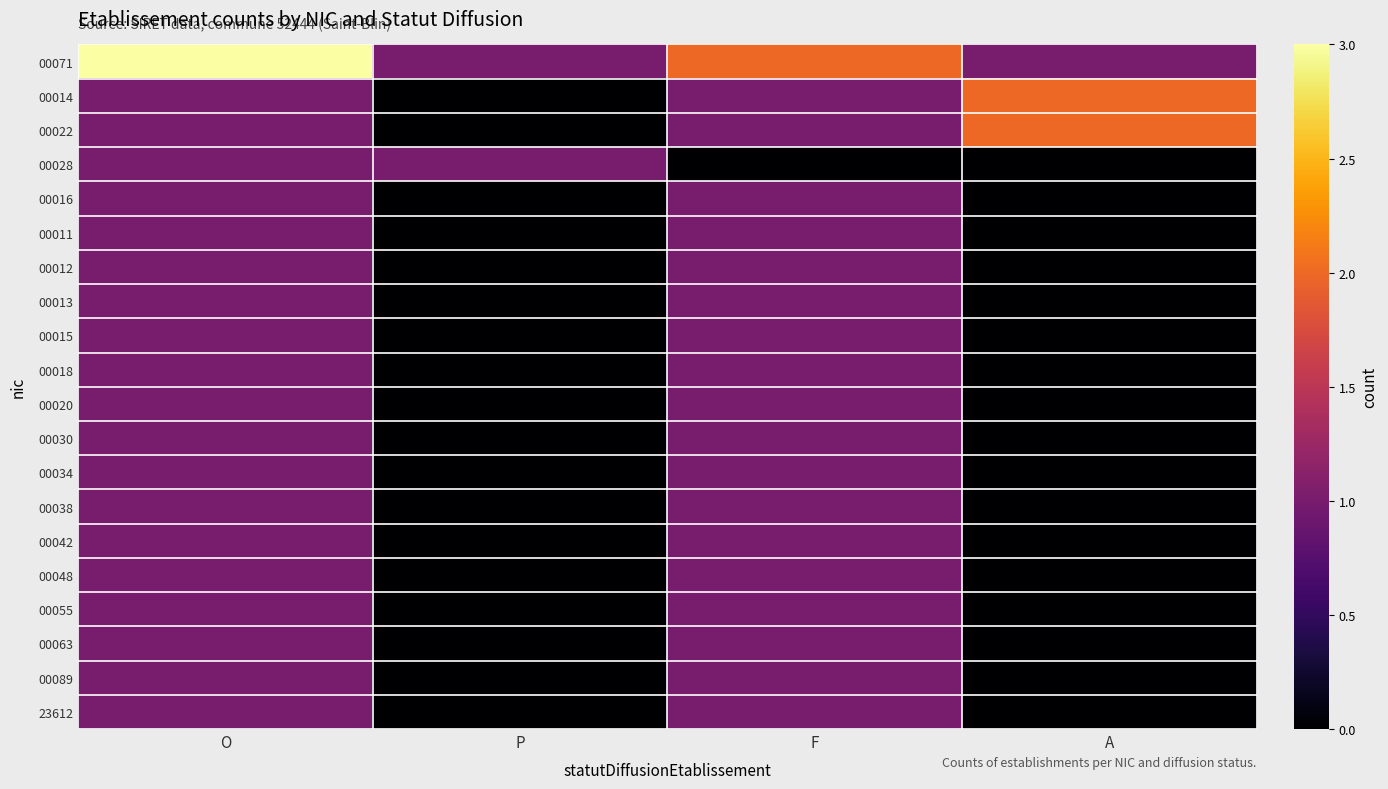

Reading left to right, extract all data points from this chart.

00071: O=3	P=1	F=2	A=1
00014: O=1	P=0	F=1	A=2
00022: O=1	P=0	F=1	A=2
00028: O=1	P=1	F=0	A=0
00016: O=1	P=0	F=1	A=0
00011: O=1	P=0	F=1	A=0
00012: O=1	P=0	F=1	A=0
00013: O=1	P=0	F=1	A=0
00015: O=1	P=0	F=1	A=0
00018: O=1	P=0	F=1	A=0
00020: O=1	P=0	F=1	A=0
00030: O=1	P=0	F=1	A=0
00034: O=1	P=0	F=1	A=0
00038: O=1	P=0	F=1	A=0
00042: O=1	P=0	F=1	A=0
00048: O=1	P=0	F=1	A=0
00055: O=1	P=0	F=1	A=0
00063: O=1	P=0	F=1	A=0
00089: O=1	P=0	F=1	A=0
23612: O=1	P=0	F=1	A=0